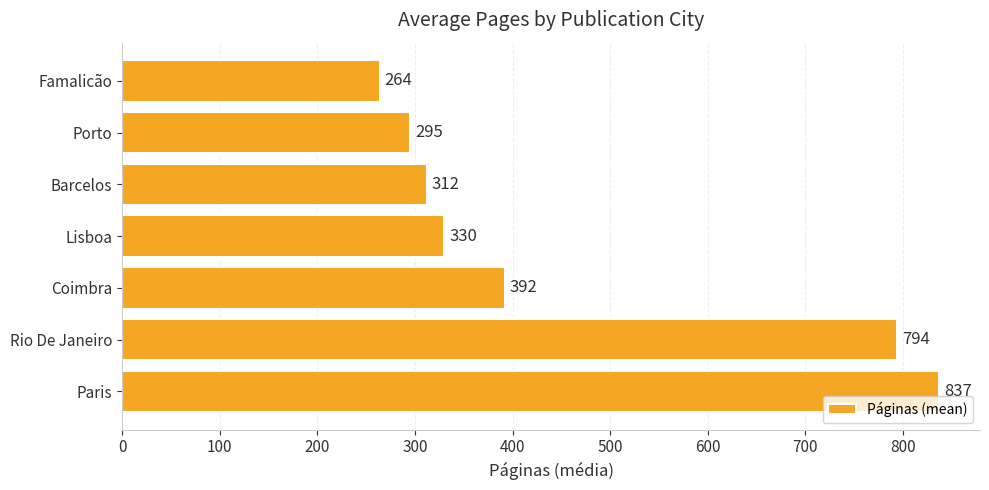

The value at Barcelos is 312. True or false?

True